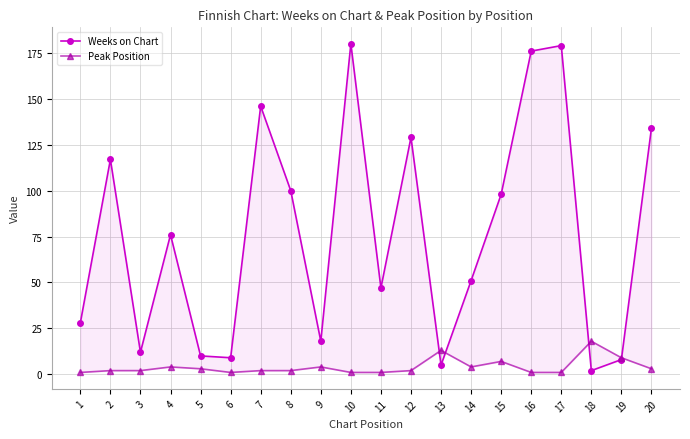

What is the highest value of the Peak Position series?

18